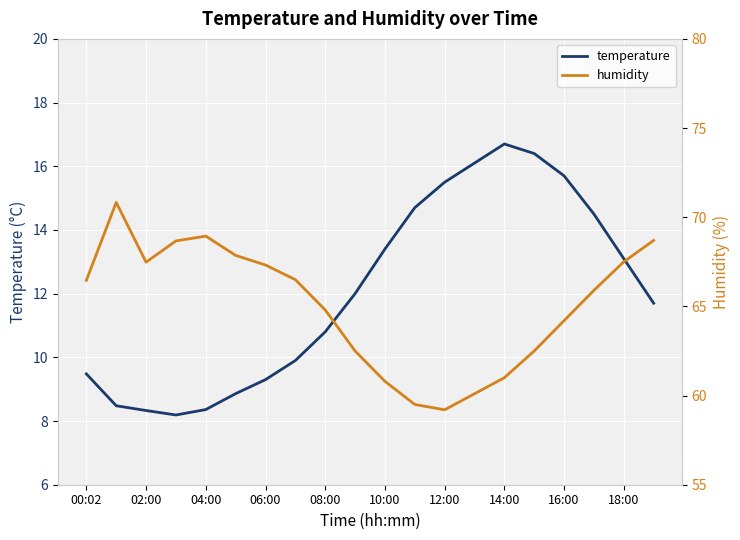

What is the lowest value of the humidity series?

59.2